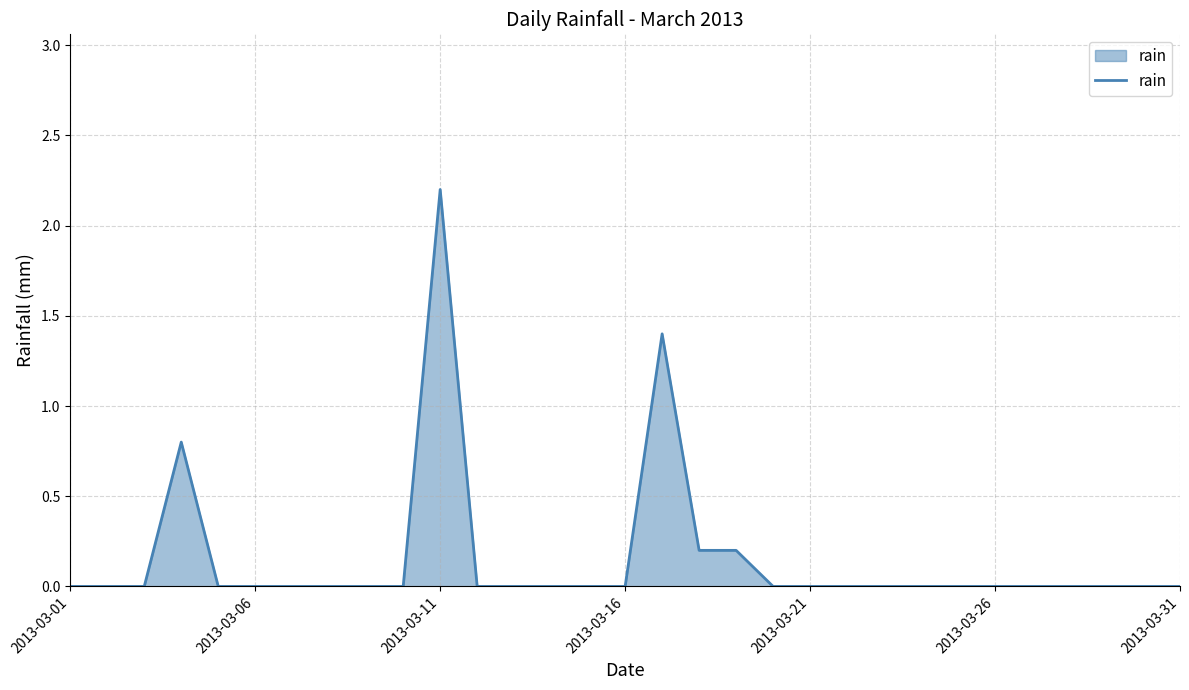

What is the greatest value displayed?

2.2